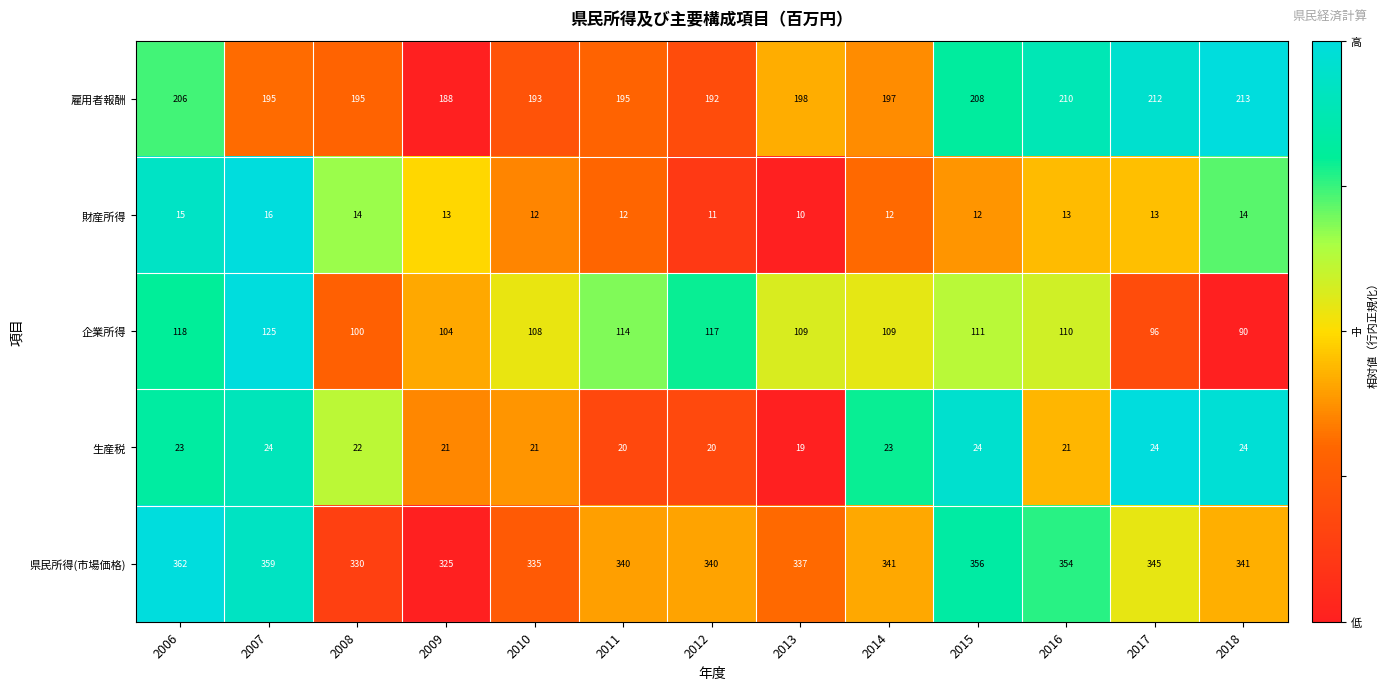

Is the value of 生産税 at 2015 greater than the value of 雇用者報酬 at 2016?

No